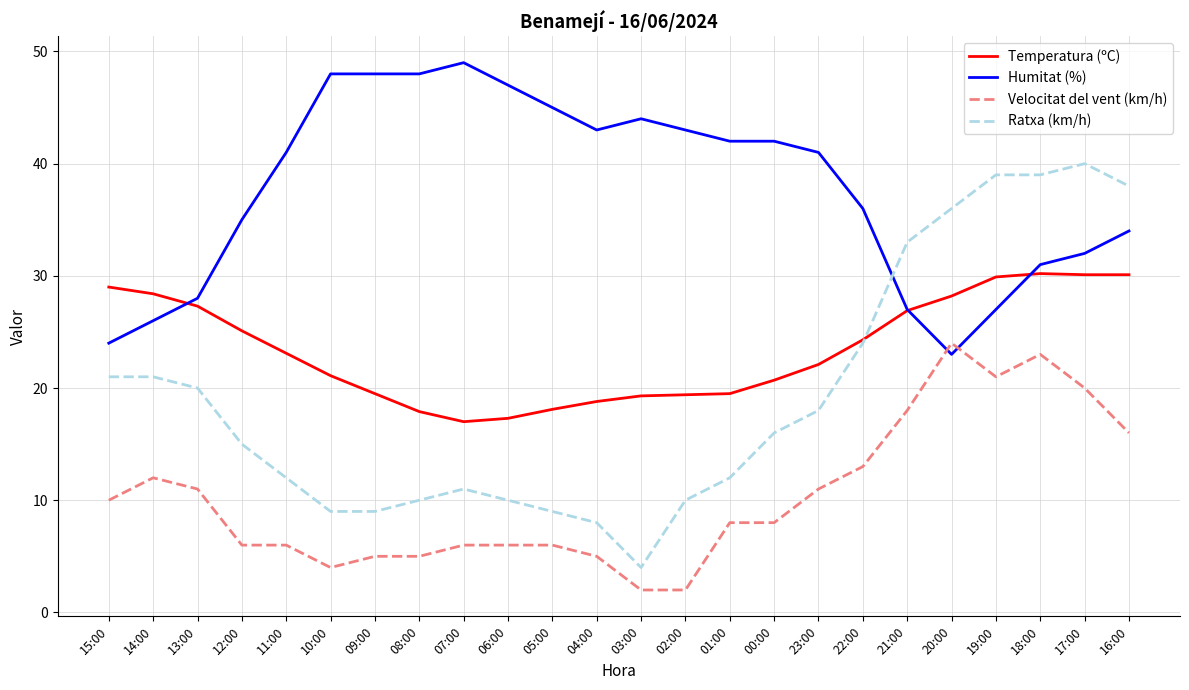

The value of Humitat (%) at 05:00 is 45.0. True or false?

True